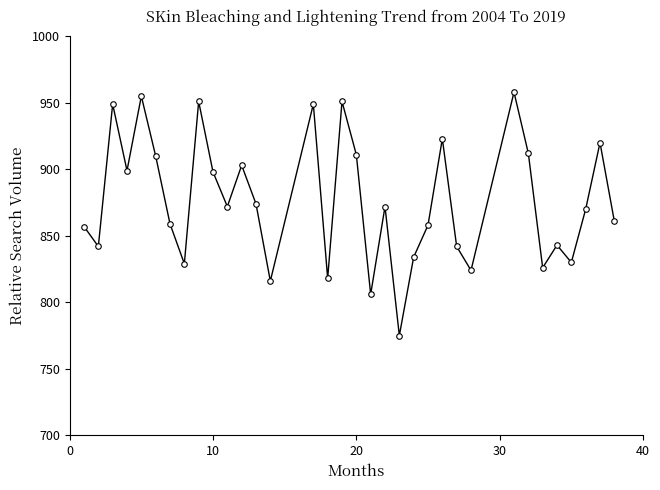

What is the greatest value displayed?

958